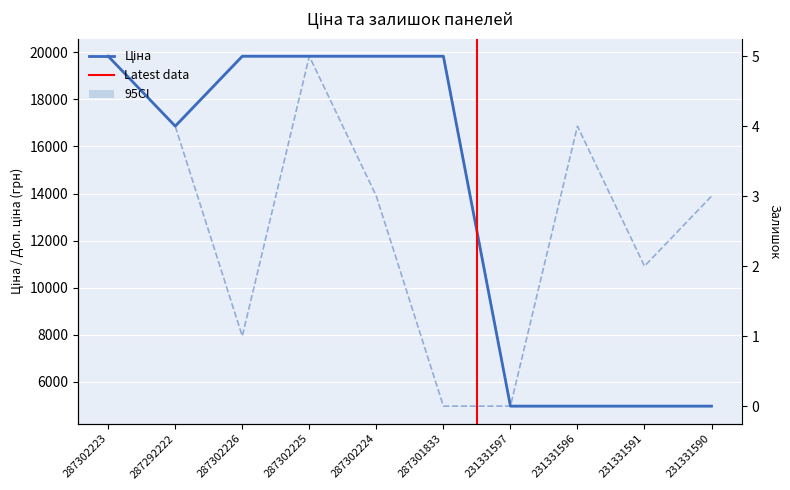

At which category does Залишок reach its first local peak?

287302225